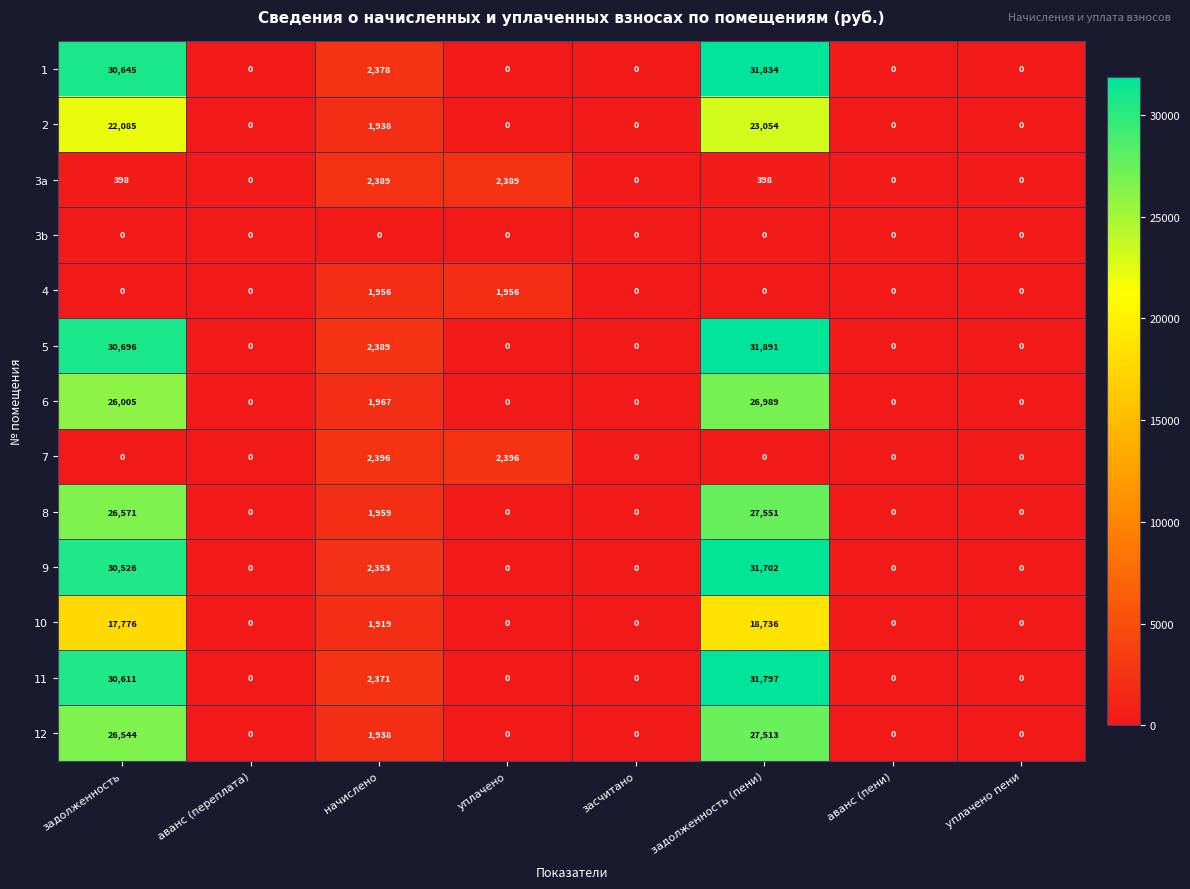

Is it true that 4 equals 698 at уплачено пени?

False